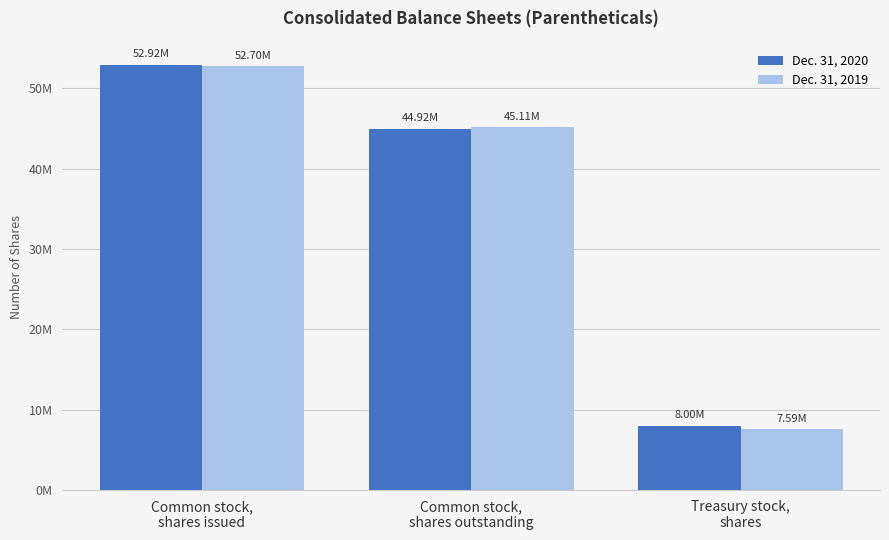

What is the smallest value displayed?

7588829